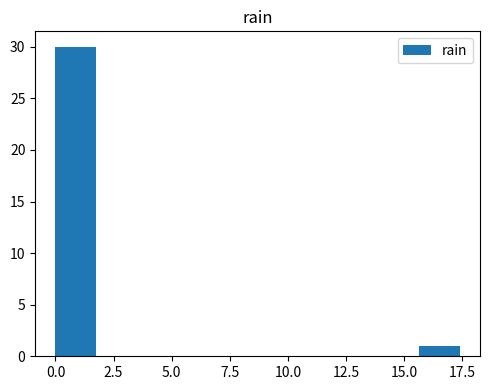

Around what value on the x-axis is the tallest bar? Give the approximate position of its centre, as read against the axis.

1.0